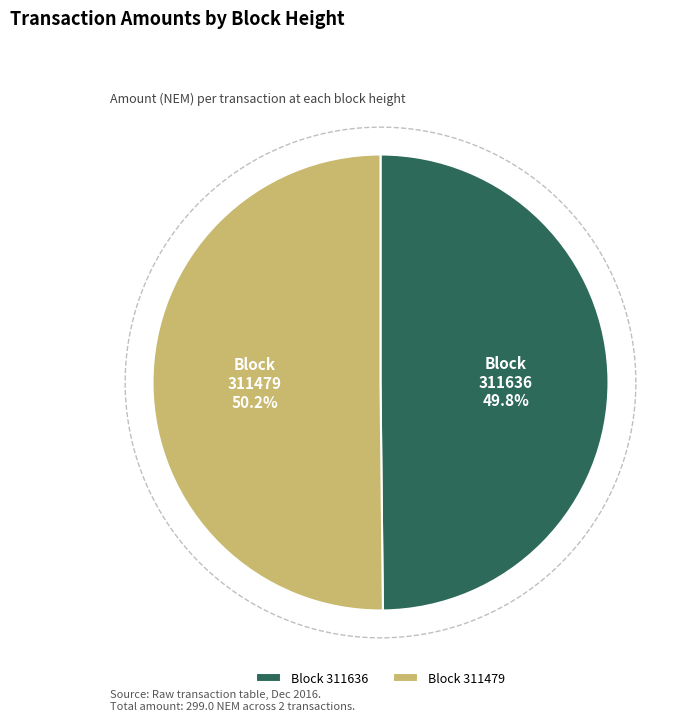

Does 311479 account for over 50% of the chart?

Yes